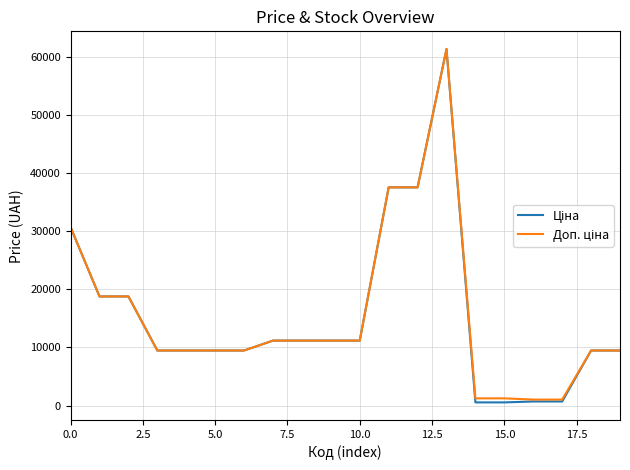

Does the chart have visible grid lines?

Yes